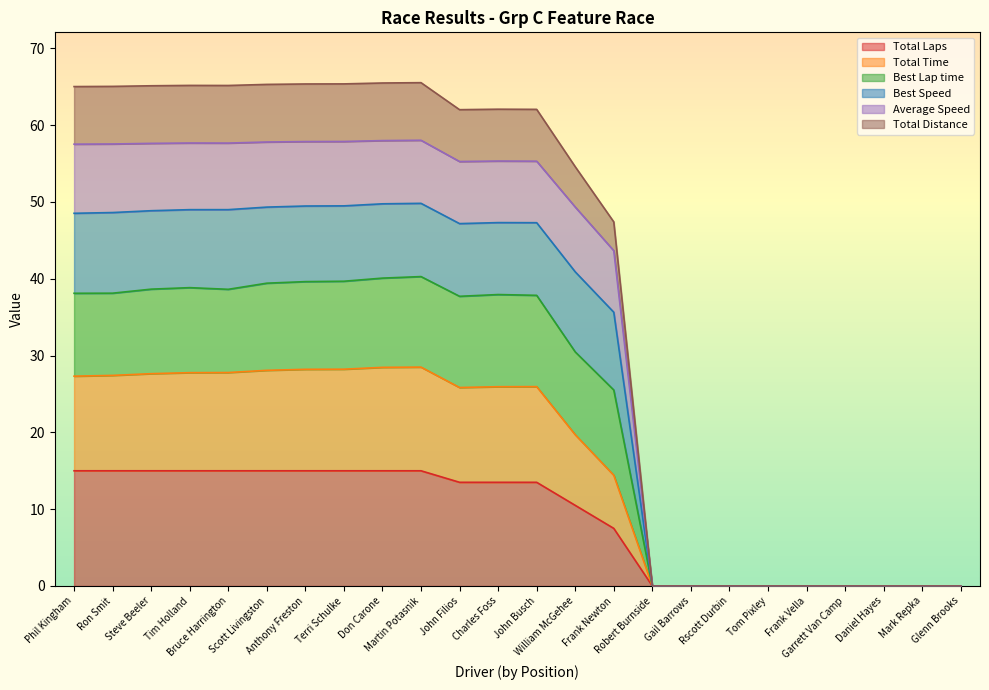

How many values in Average Speed are above zero?

15